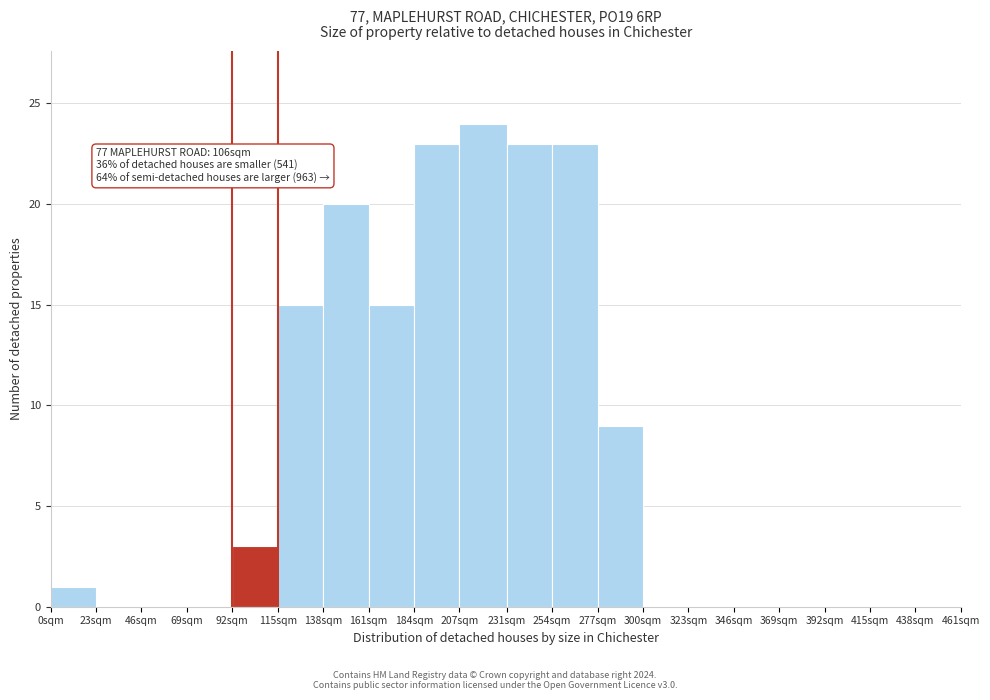

Reading left to right, transcribe all the data shown in this chart.

0sqm=1	23sqm=0	46sqm=0	69sqm=0	92sqm=3	115sqm=15	138sqm=20	161sqm=15	184sqm=23	207sqm=24	231sqm=23	254sqm=23	277sqm=9	300sqm=0	323sqm=0	346sqm=0	369sqm=0	392sqm=0	415sqm=0	438sqm=0